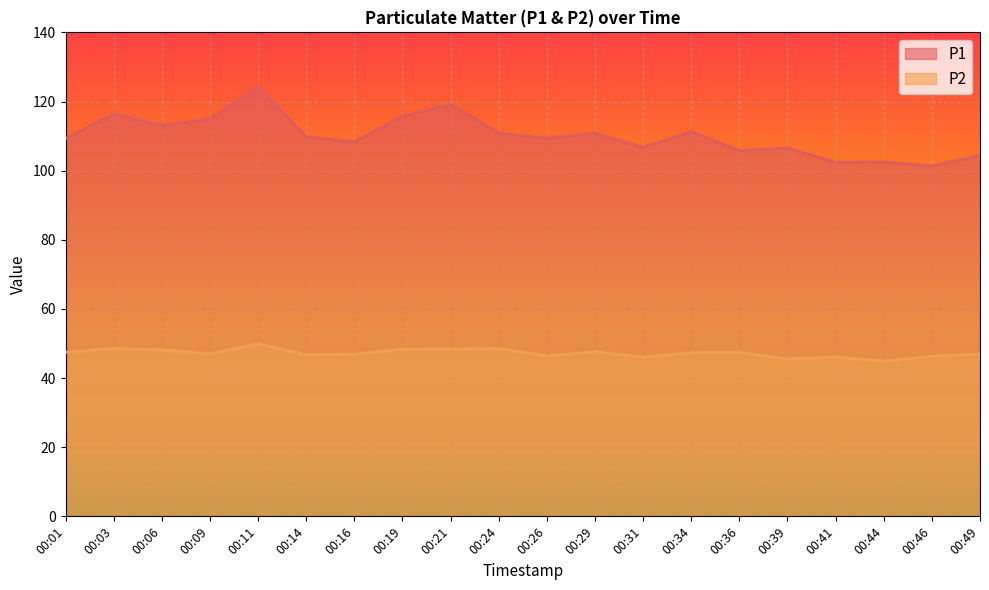

True or false: P1 and P2 intersect in this chart.

False